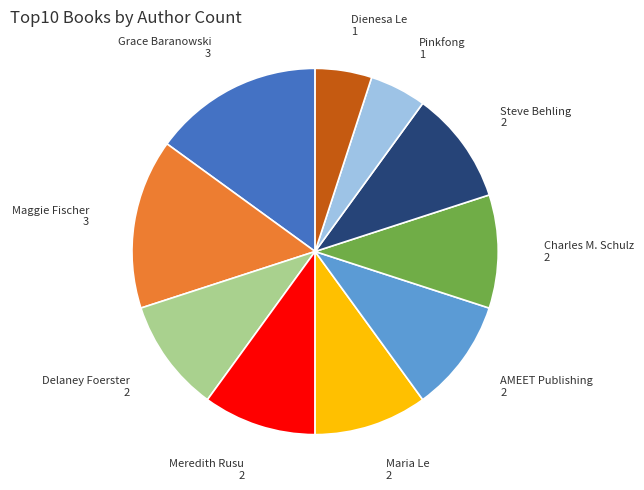

Is there any slice that represents more than half of the pie?

No